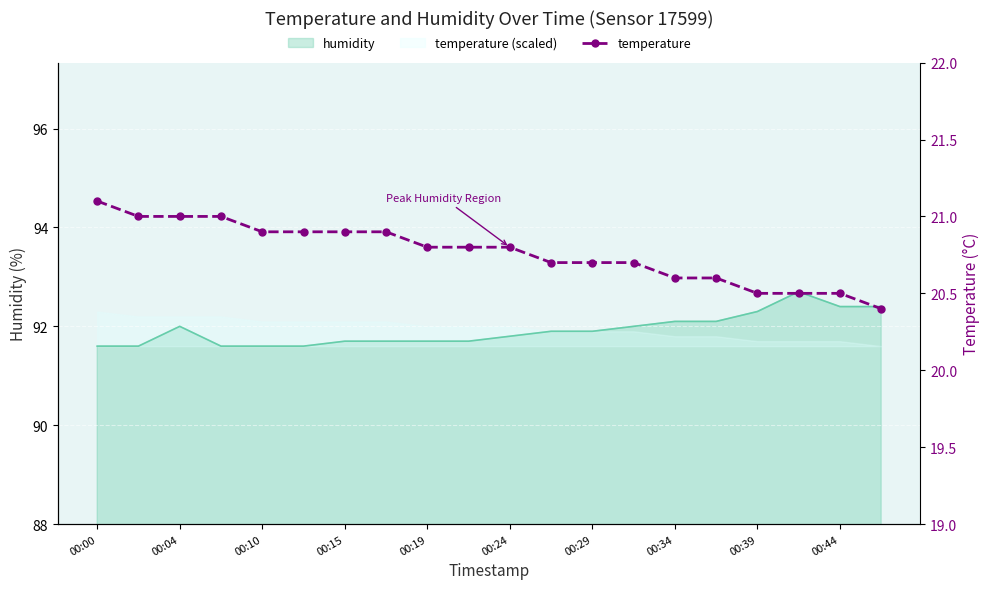

Where is the data nearest to the value 20?

19